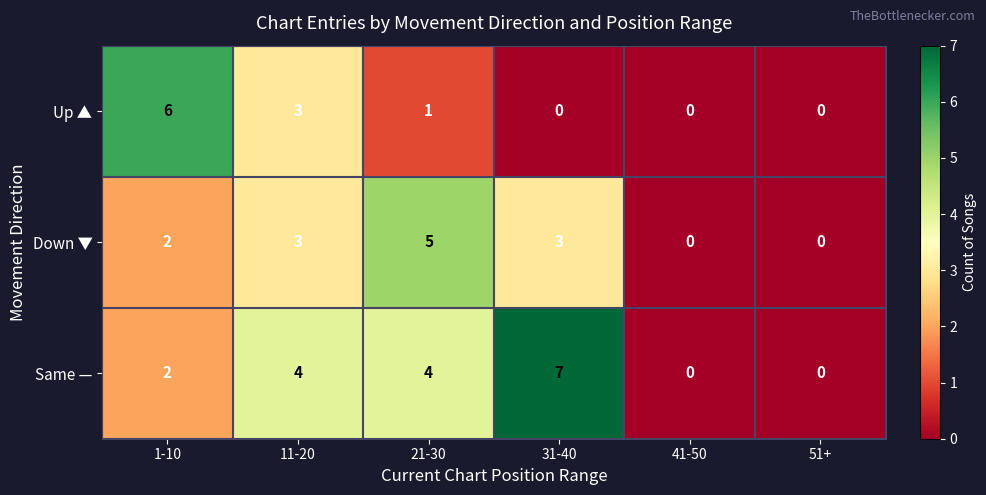

List the series in order of their peak value, lowest first.

Down ▼, Up ▲, Same —